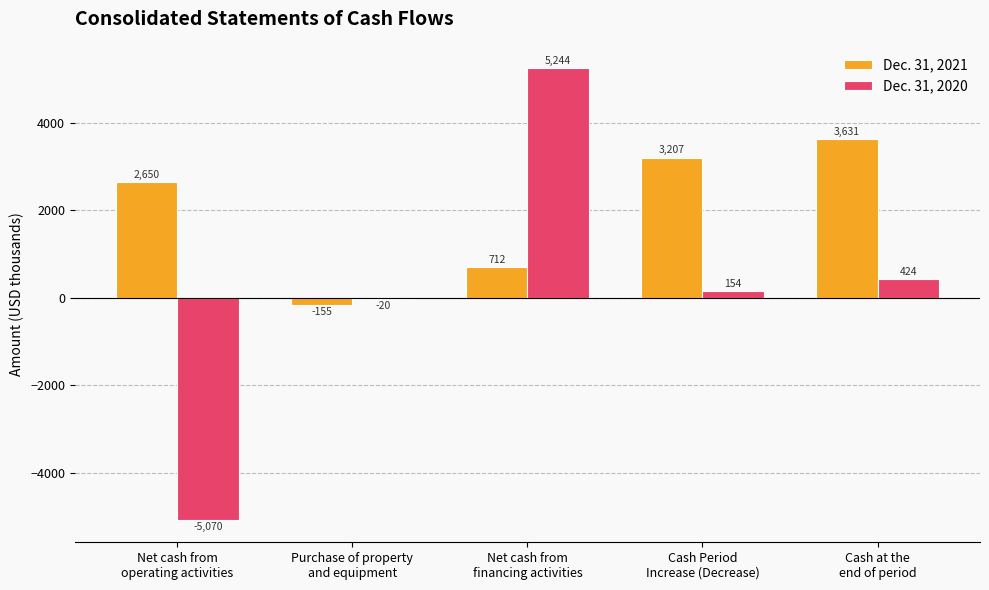

What is the highest value of the Dec. 31, 2020 series?

5244